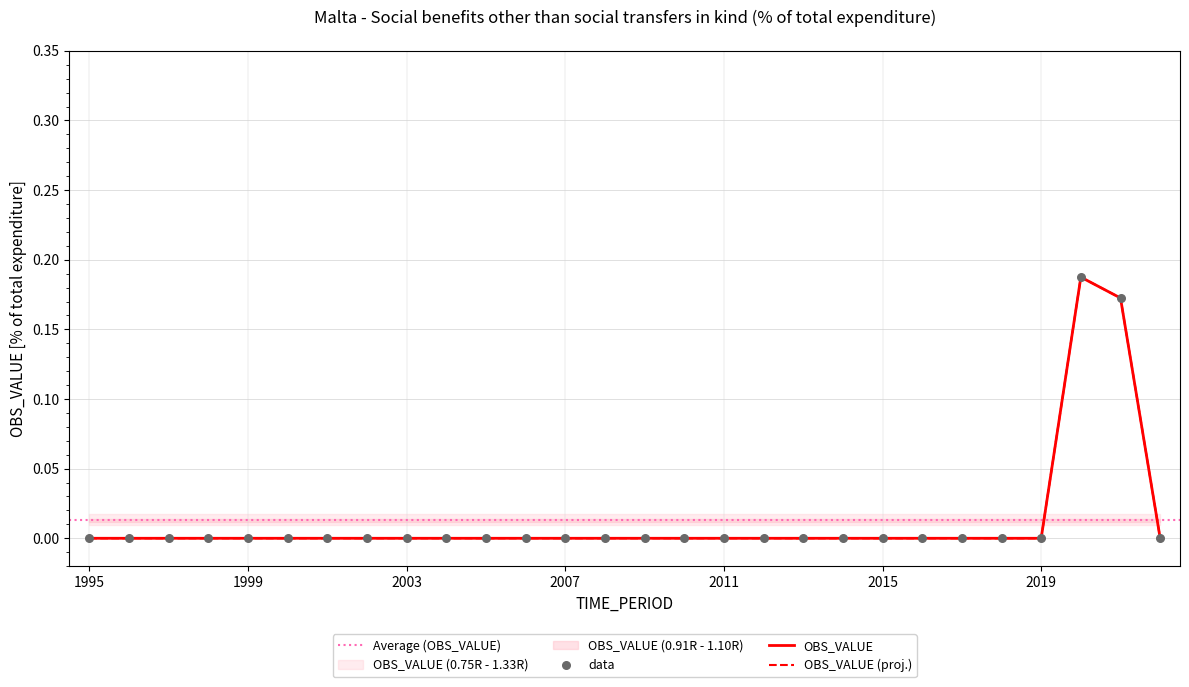

Which has a higher value, 2008 or 2014?

2008